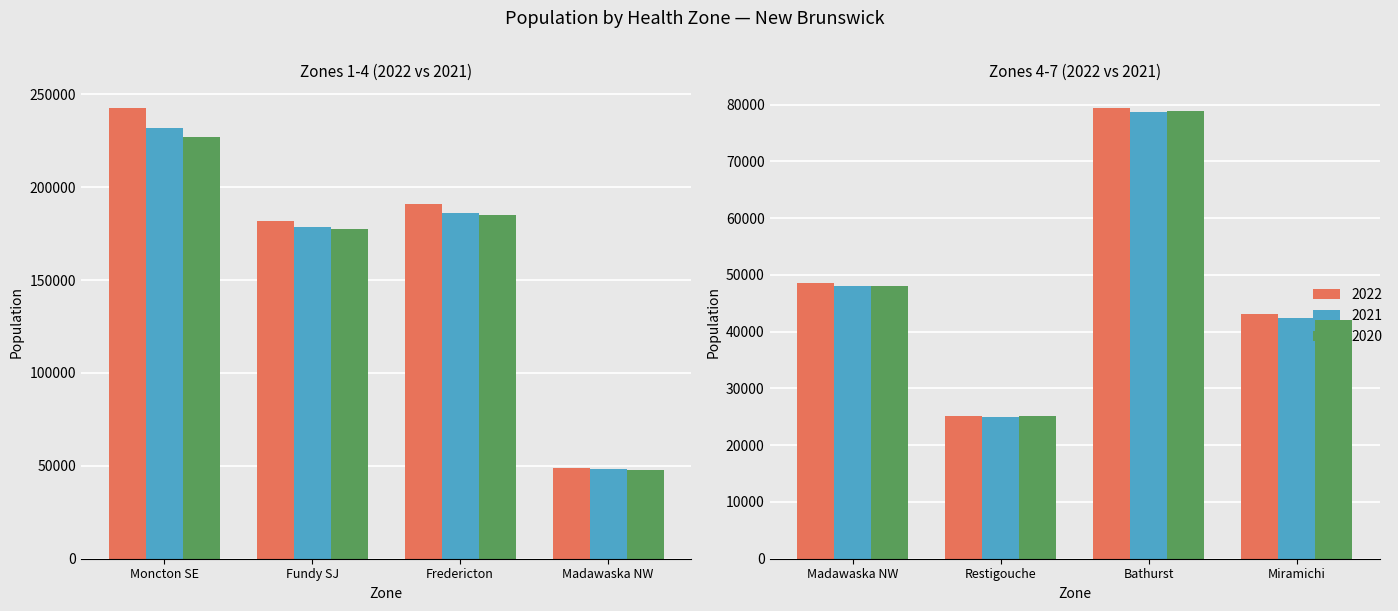

The value of Zone 4 (Madawaska NW) at 2021 is 18192. True or false?

False